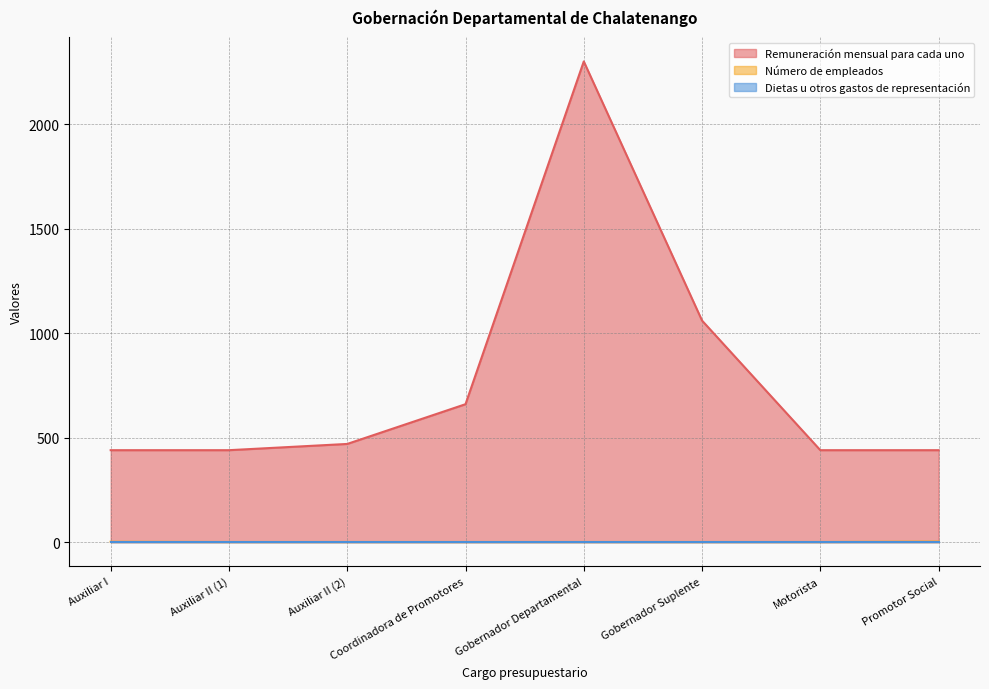

Which has a higher value, Auxiliar I or Motorista?

Auxiliar I